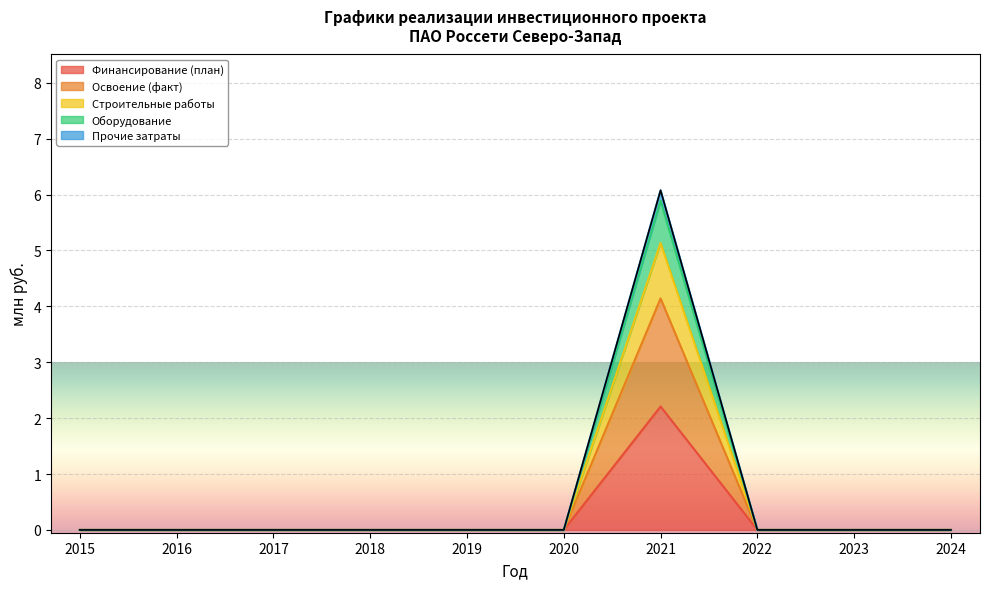

What is the highest value of the Финансирование (план) series?

2.2